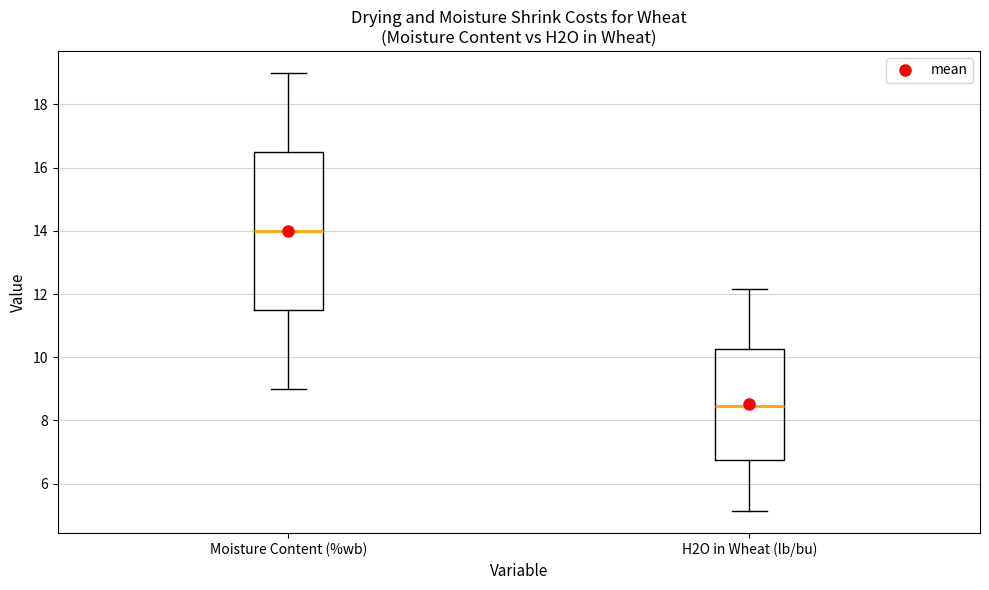

Reading left to right, read every box against the y-axis: the position of its median line, the range the box covers, and the ends of its whiskers. The values are not printed on the chart, so give them approximately, as read against the axis.

Moisture Content (%wb): median 14.0, box 11.6 to 16.6, whiskers 9.0 to 19.0
H2O in Wheat (lb/bu): median 8.4, box 6.8 to 10.2, whiskers 5.2 to 12.2